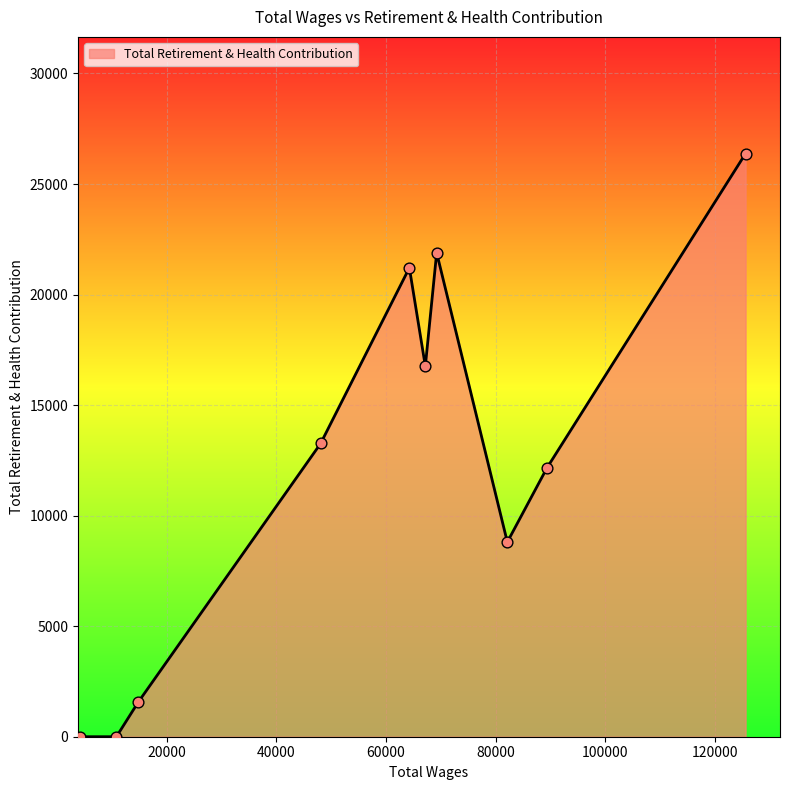

What is the greatest value displayed?

26379